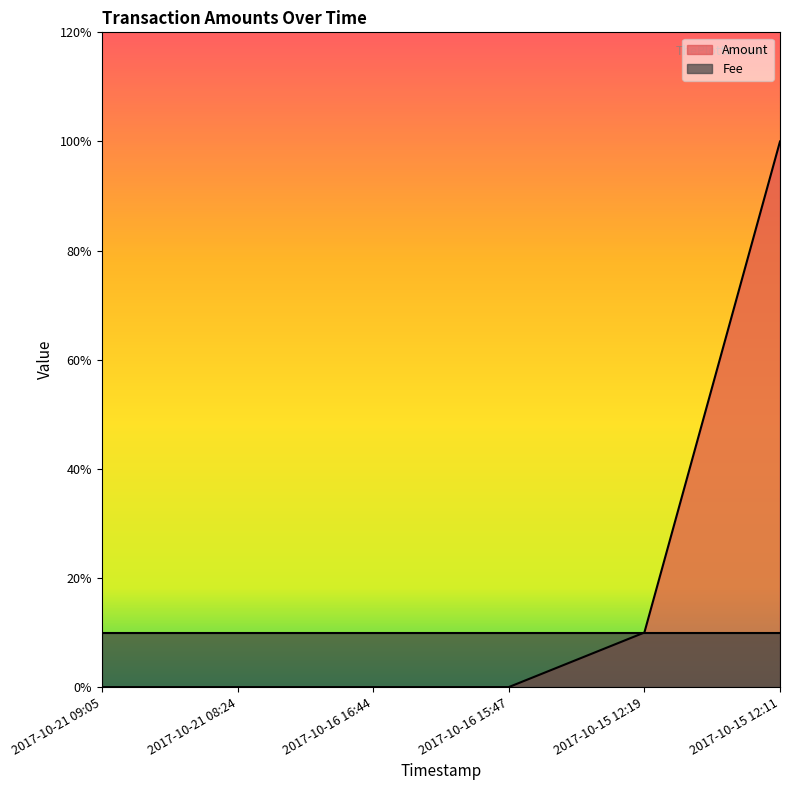

Which has a higher value, 2017-10-15 12:11 or 2017-10-21 09:05?

2017-10-15 12:11